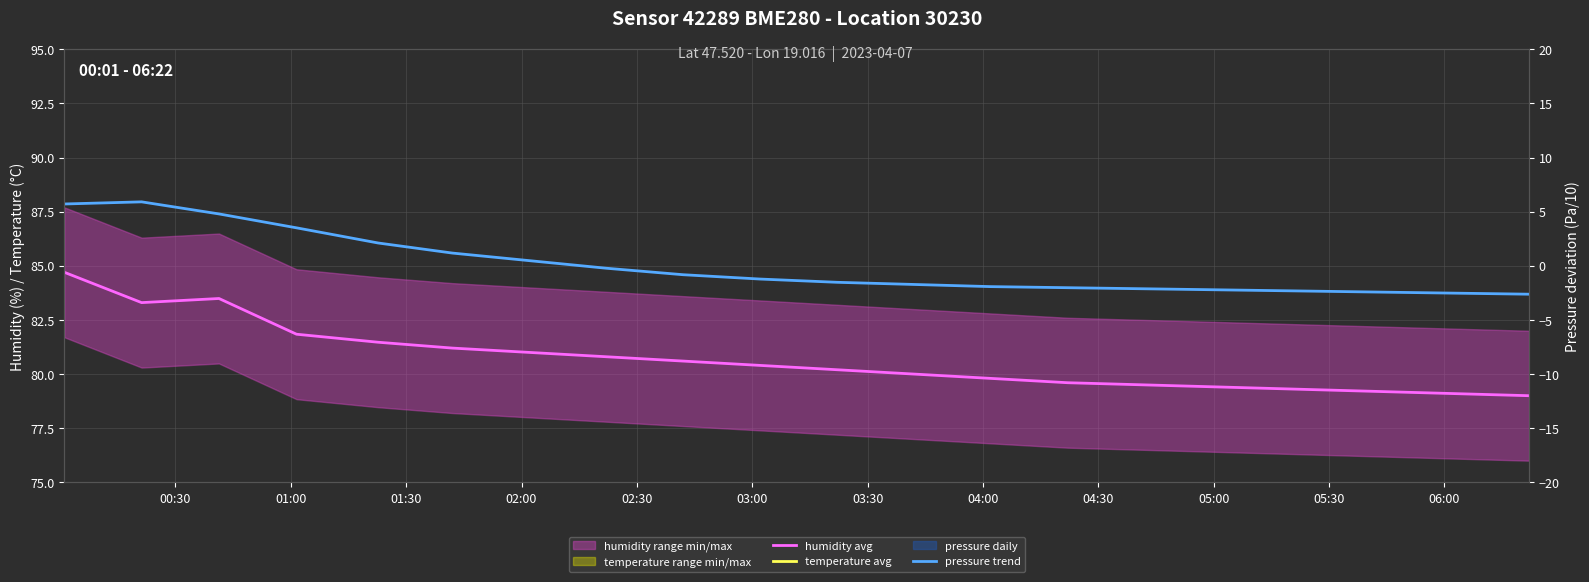

Is the value of humidity avg at 02:00 greater than the value of pressure trend at 02:30?

Yes